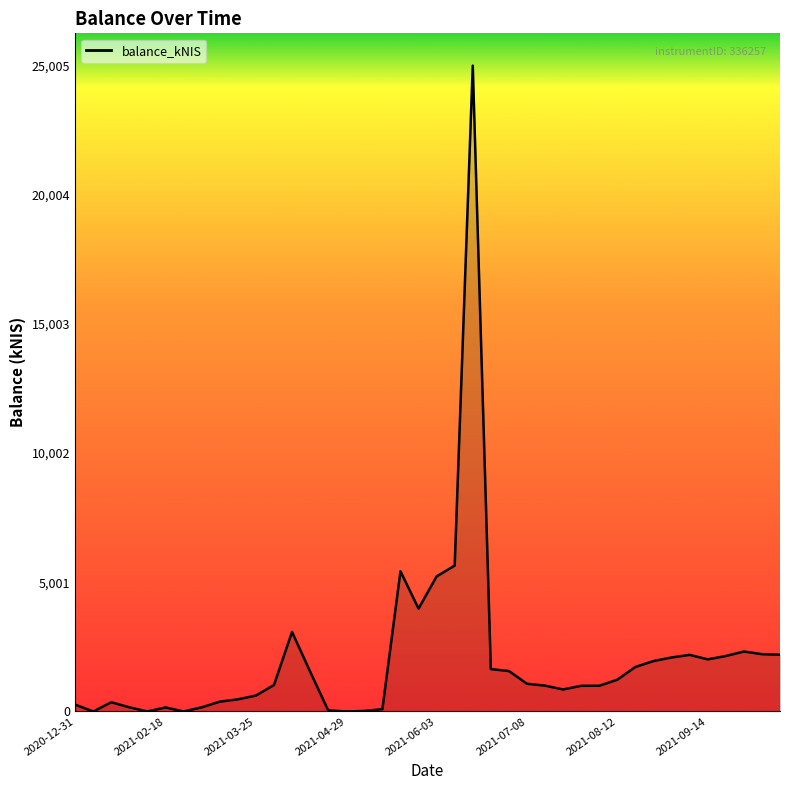

What is the greatest value displayed?

25005.1